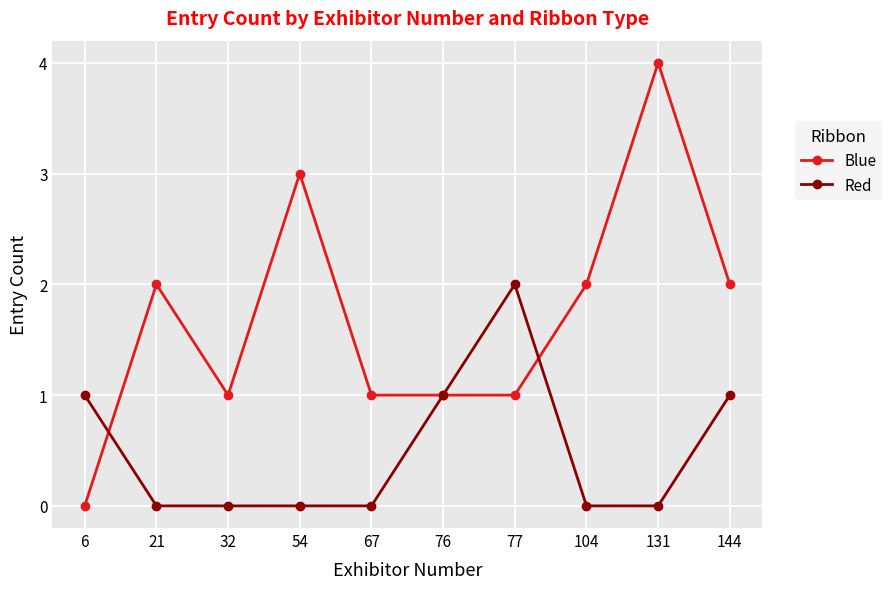

What is the approximate value of Blue at 77?

1